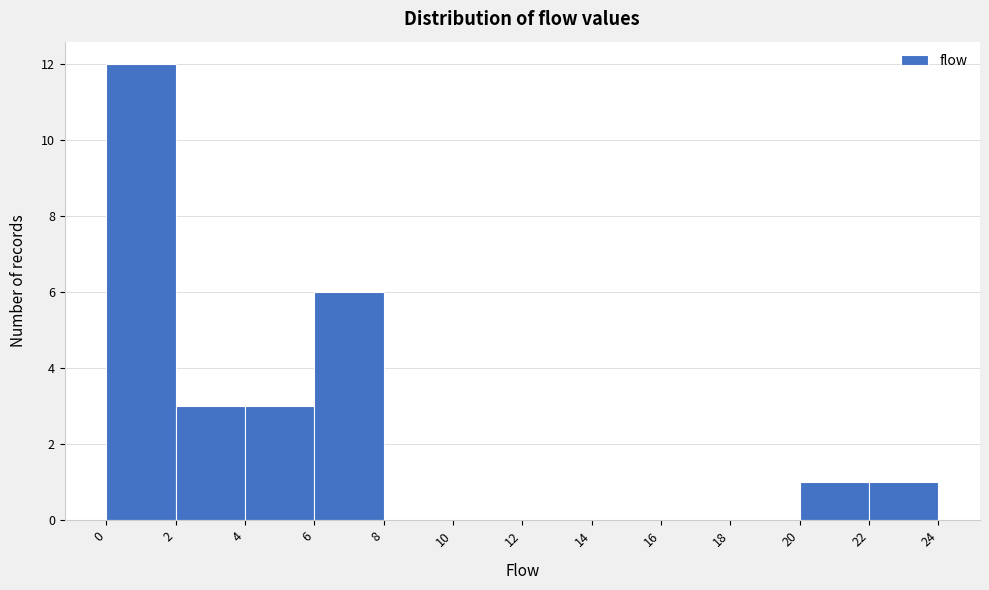

Over which range of the x-axis is the bar tallest?

0 to 2